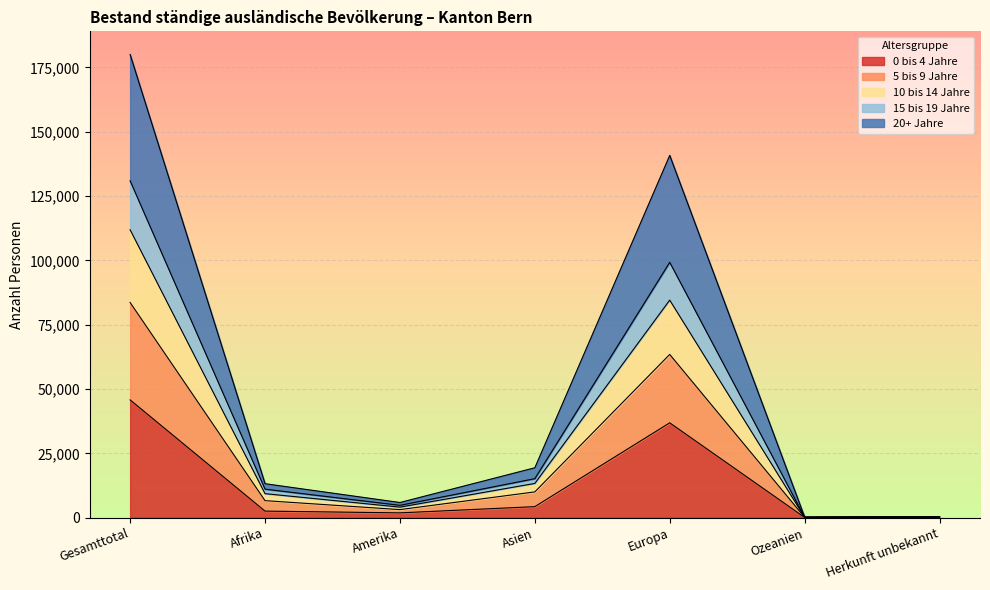

What is the label of the 3rd point from the right?

Europa